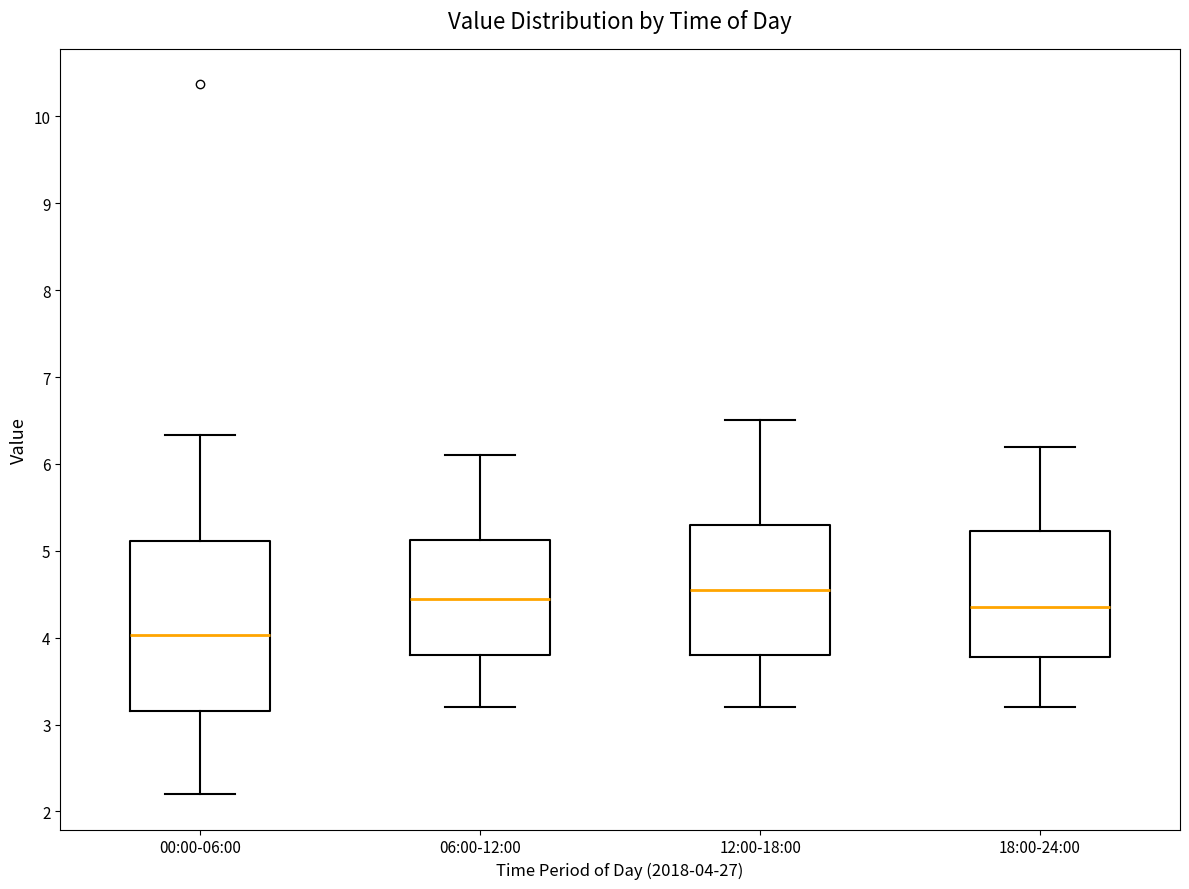

Reading left to right, read every box against the y-axis: the position of its median line, the range the box covers, and the ends of its whiskers. The values are not printed on the chart, so give them approximately, as read against the axis.

00:00-06:00: median 4.0, box 3.2 to 5.1, whiskers 2.2 to 6.3
06:00-12:00: median 4.5, box 3.8 to 5.1, whiskers 3.2 to 6.1
12:00-18:00: median 4.6, box 3.8 to 5.3, whiskers 3.2 to 6.5
18:00-24:00: median 4.4, box 3.8 to 5.2, whiskers 3.2 to 6.2